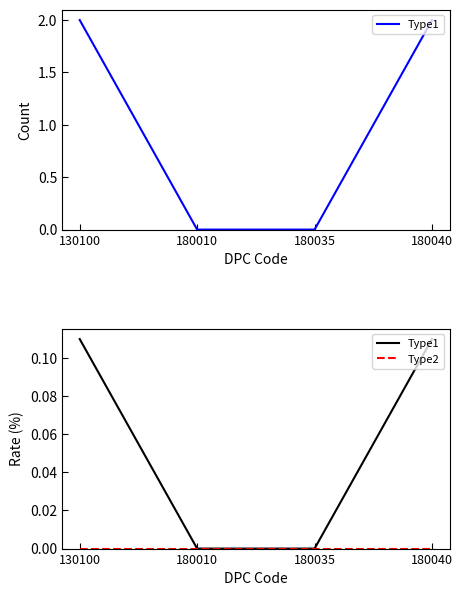

How many categories are shown in the chart?

4